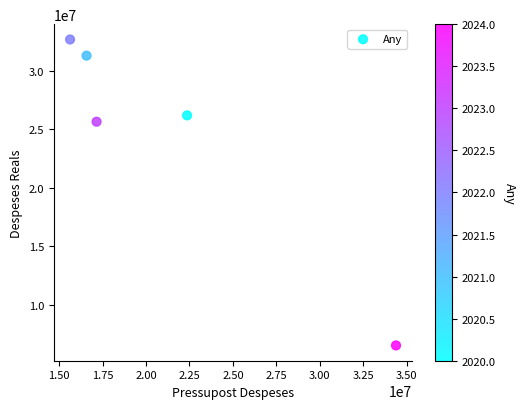

What Y value in the scatter plot is closest to 19598734?

25639752.7